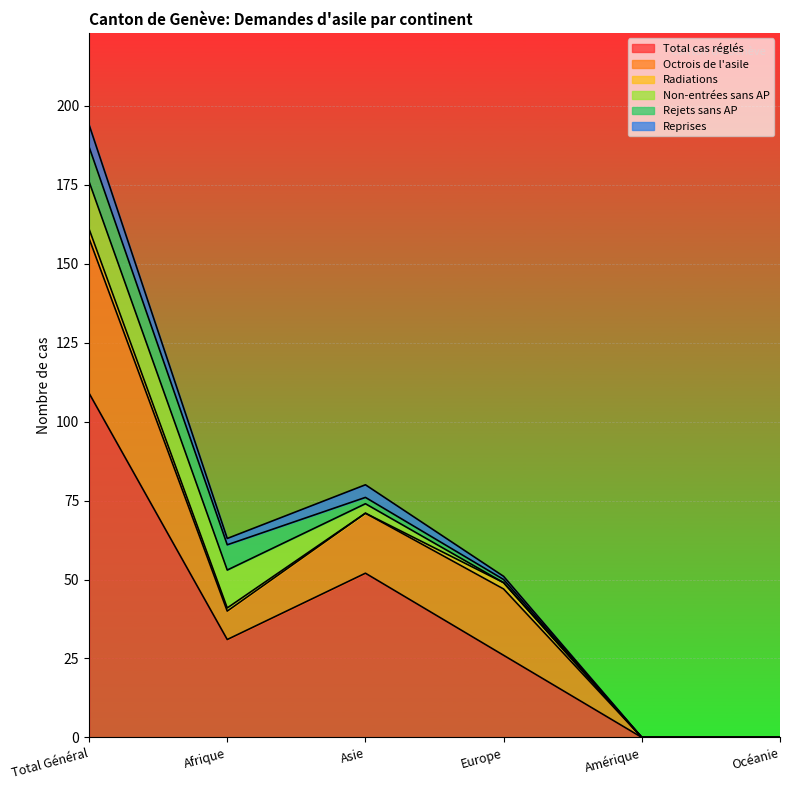

How many values in the Rejets sans AP series exceed 2?

2